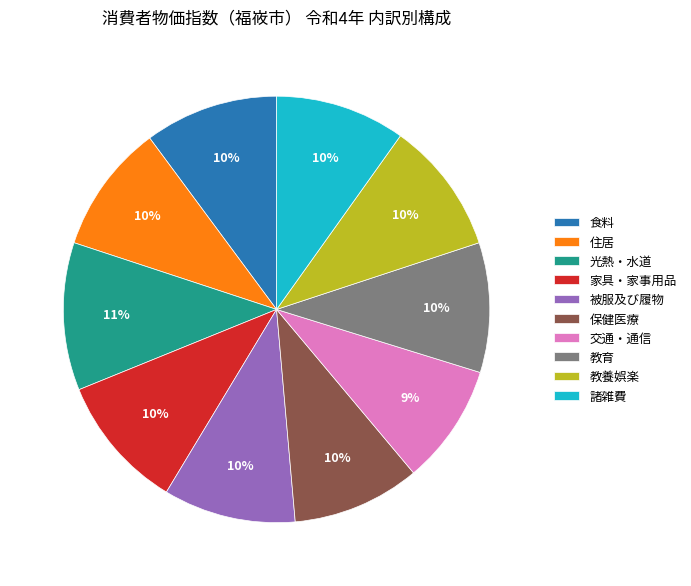

Is there a majority slice in this chart?

No